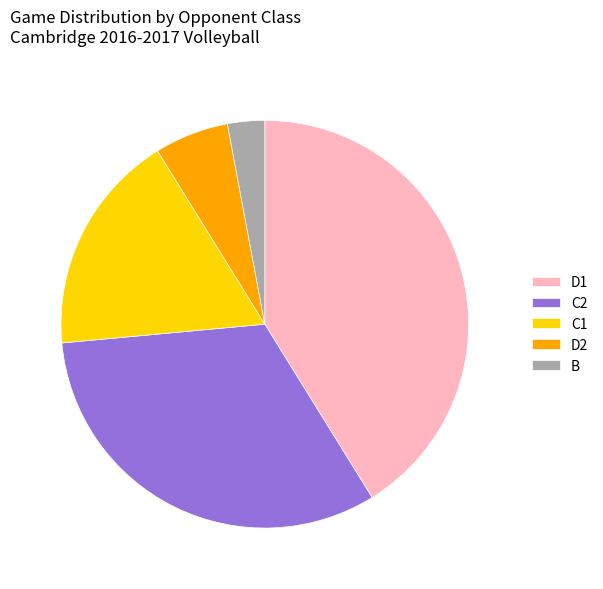

Rank the categories by value from lowest to highest.

B, D2, C1, C2, D1